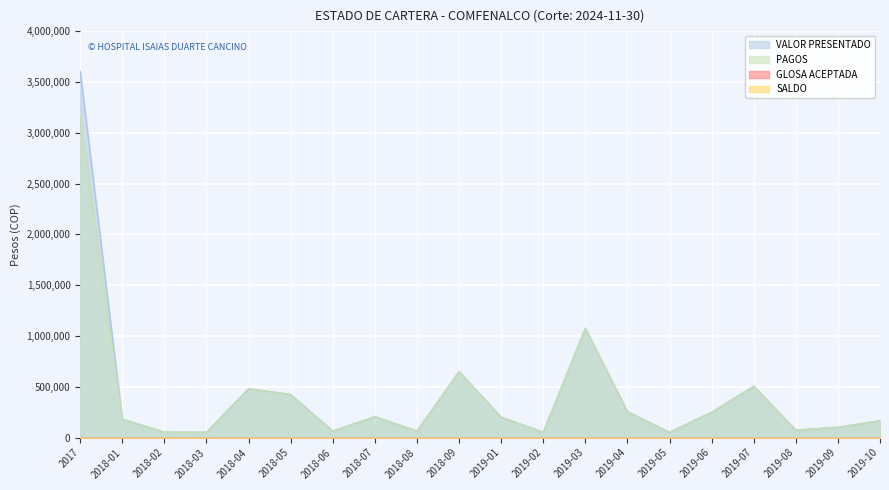

At which category does PAGOS reach its first local valley?

2018-03